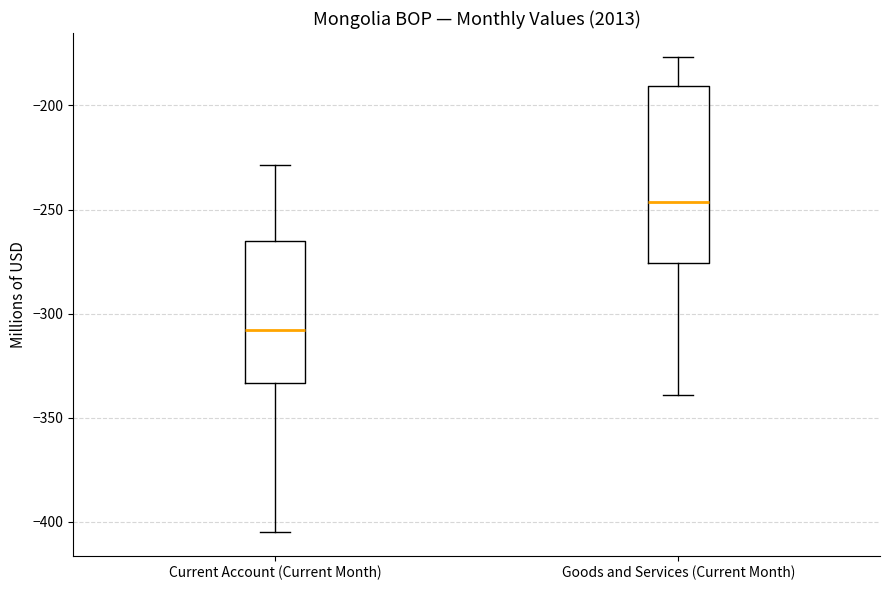

Which box's median line is the lowest?

Current Account (Current Month)